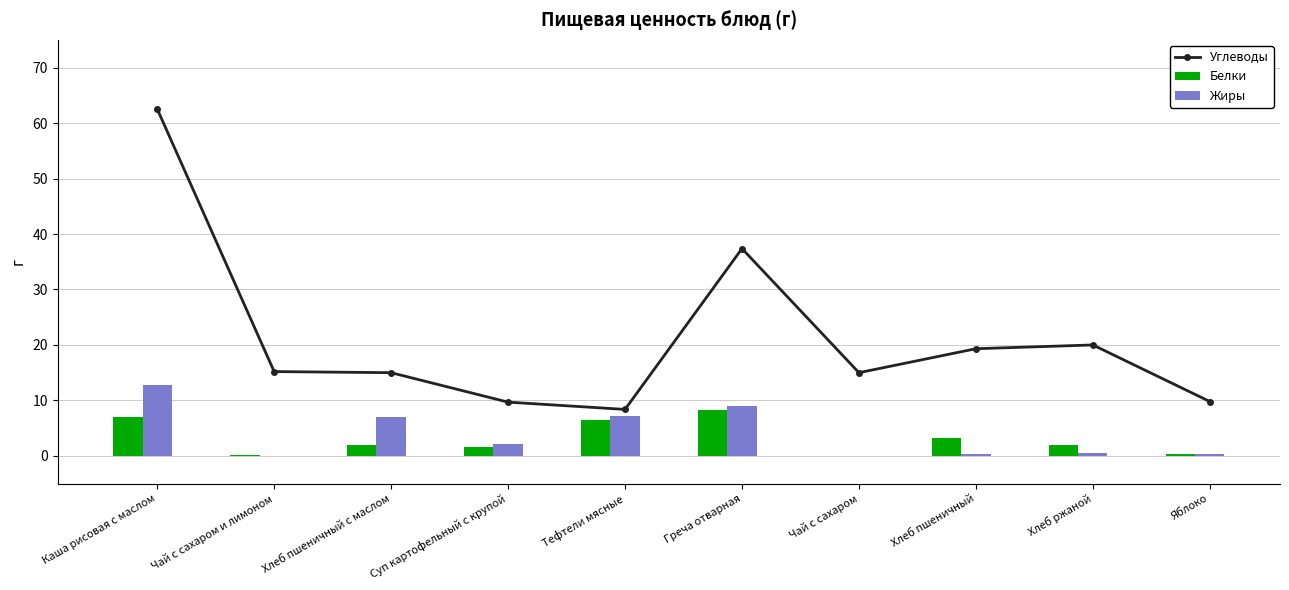

What is the difference between the highest and lowest values at Яблоко?

9.4